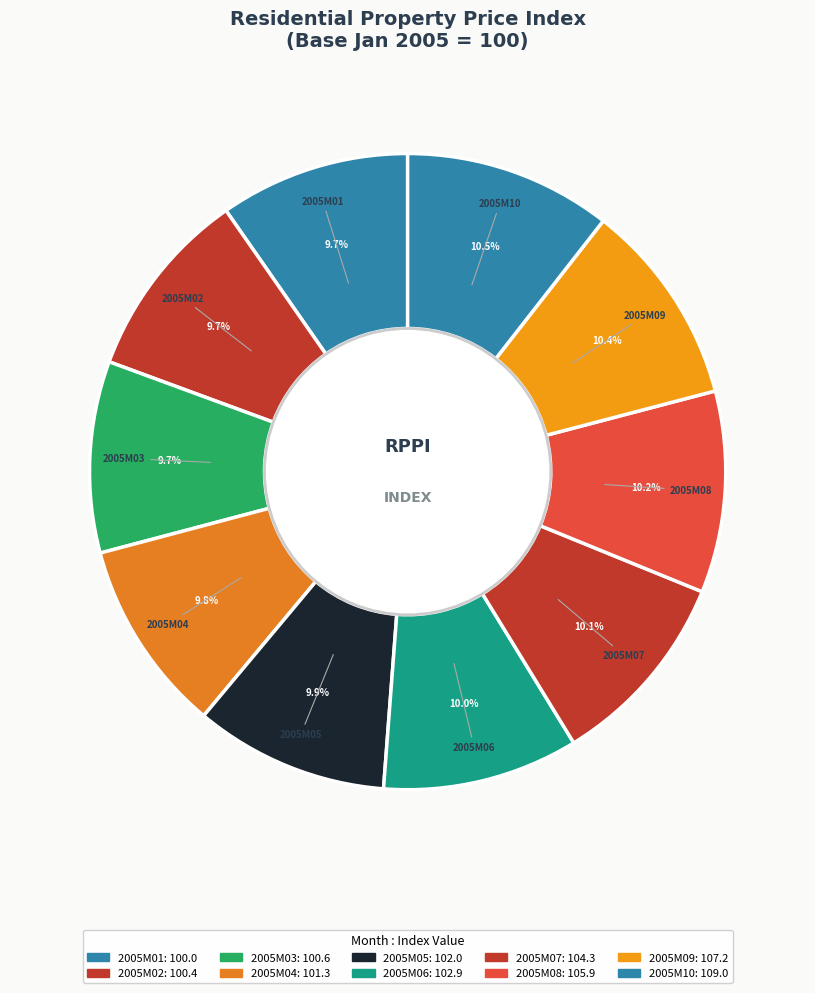

Combined, what portion of the pie is 2005M04 and 2005M02?

19.5%